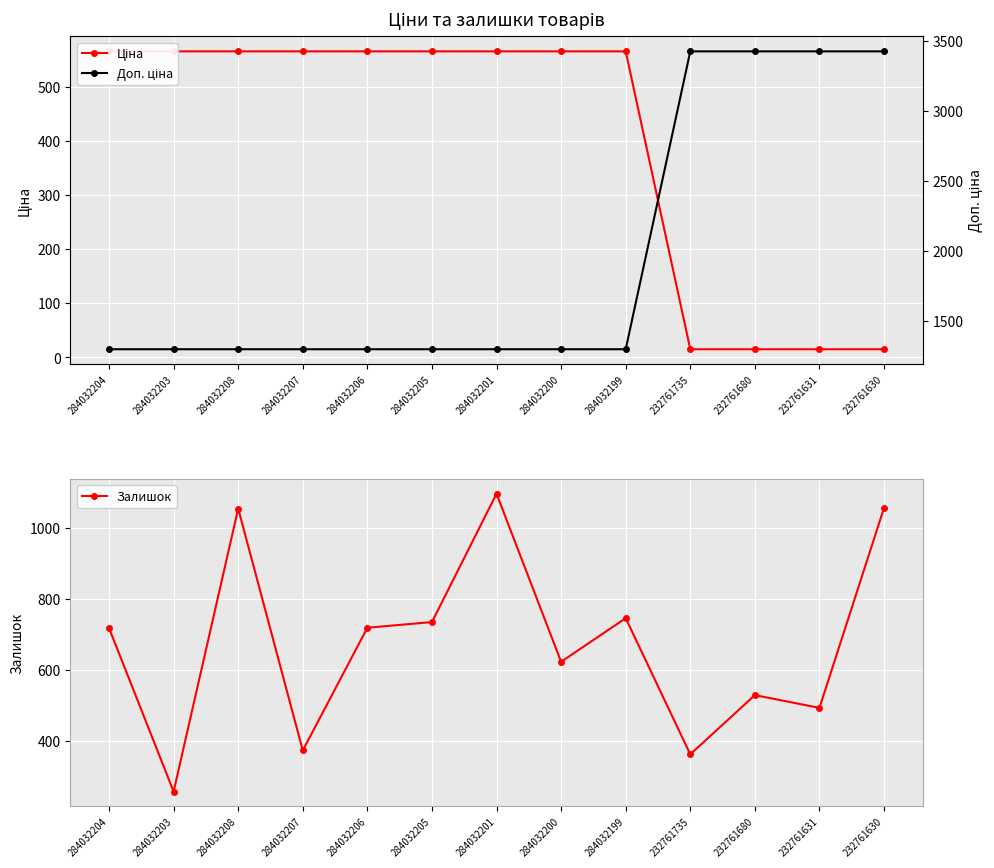

Reading left to right, extract all data points from this chart.

Ціна: 566.6	566.6	566.6	566.6	566.6	566.6	566.6	566.6	566.6	15.2	15.2	15.2	15.2
Доп. ціна: 1298.6	1298.6	1298.6	1298.6	1298.6	1298.6	1298.6	1298.6	1298.6	3425.0	3425.0	3425.0	3425.0
Залишок: 717.0	256.0	1054.0	372.0	718.0	734.0	1096.0	622.0	745.0	361.0	528.0	492.0	1056.0